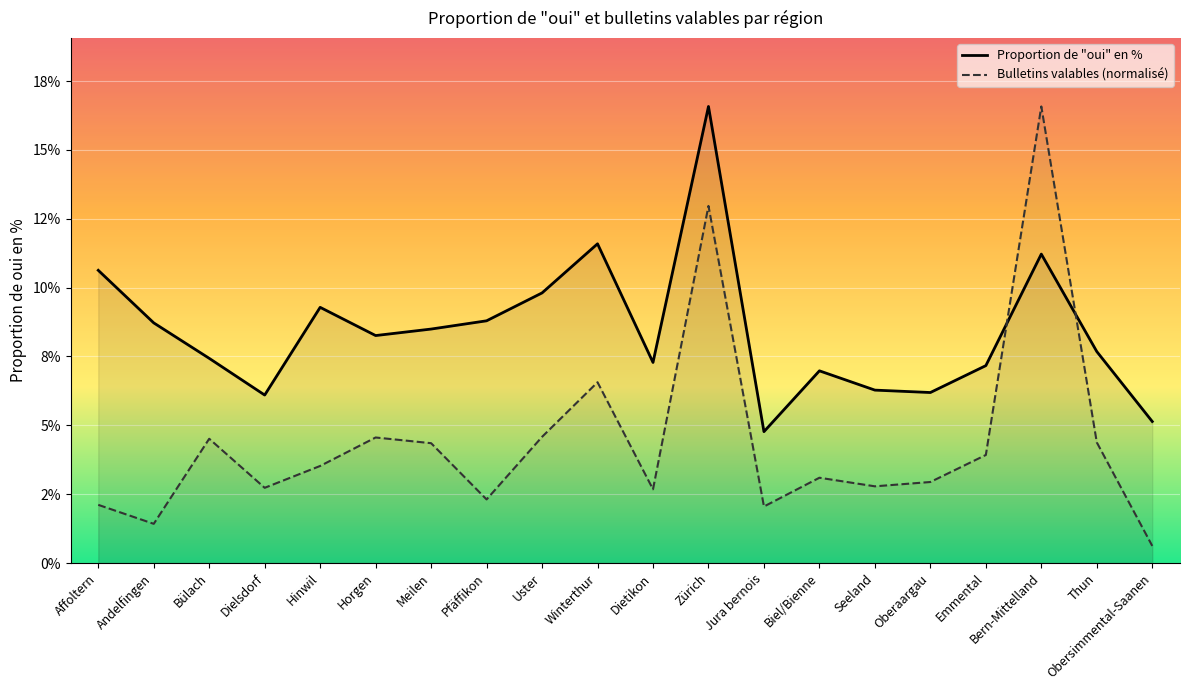

At which category does Bulletins valables (scaled) reach its first local valley?

Andelfingen